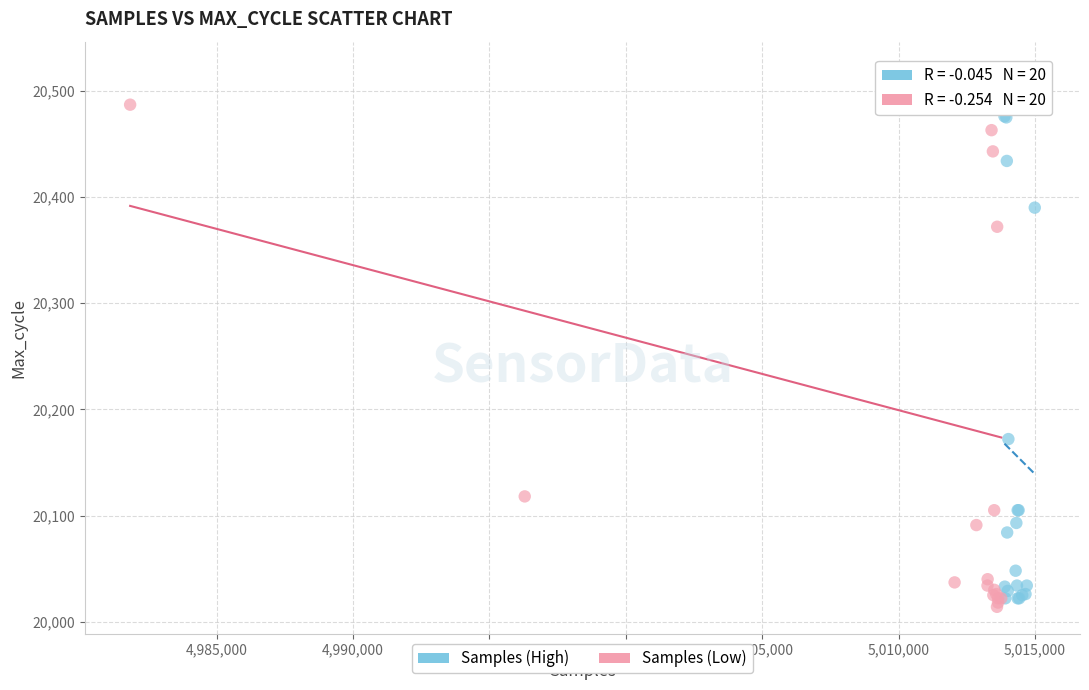

Which series has the largest Y range (max minus min)?

Samples (Low)